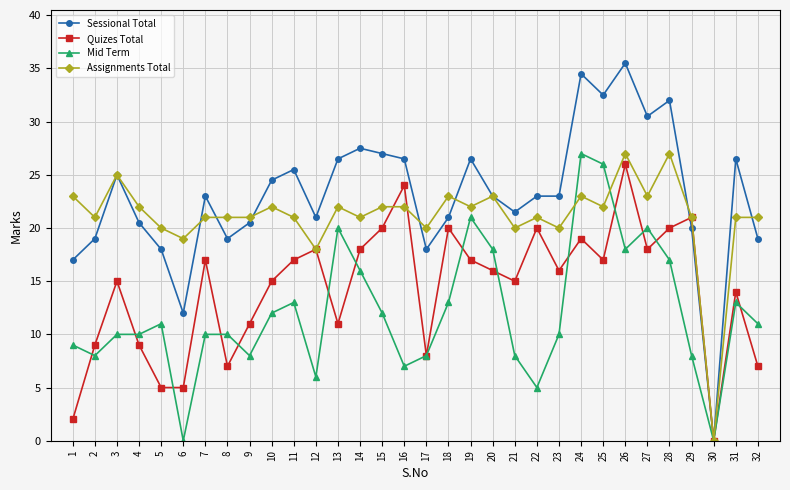

List the series in order of their overall mean, lowest first.

Mid Term, Quizes Total, Assignments Total, Sessional Total